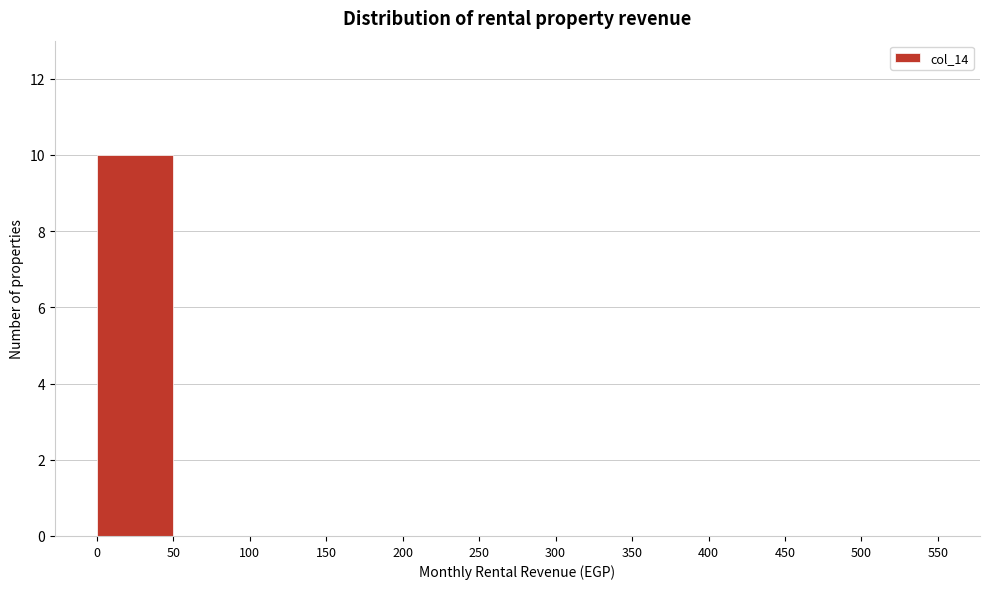

How tall is the bar that spans 0 to 50 on the x-axis? The values are not printed on the chart, so give them approximately, as read against the axis.

10